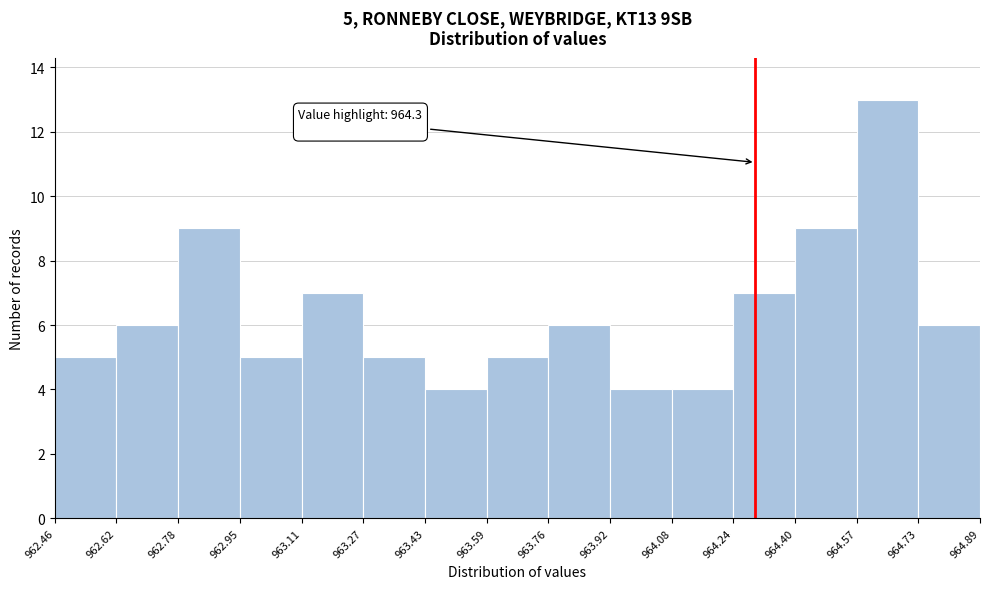

Which range on the x-axis has the tallest bar?

964.57 to 964.73